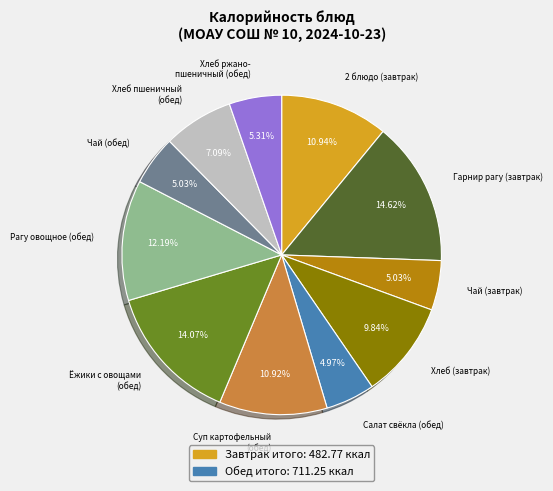

Does any single category account for the majority?

No